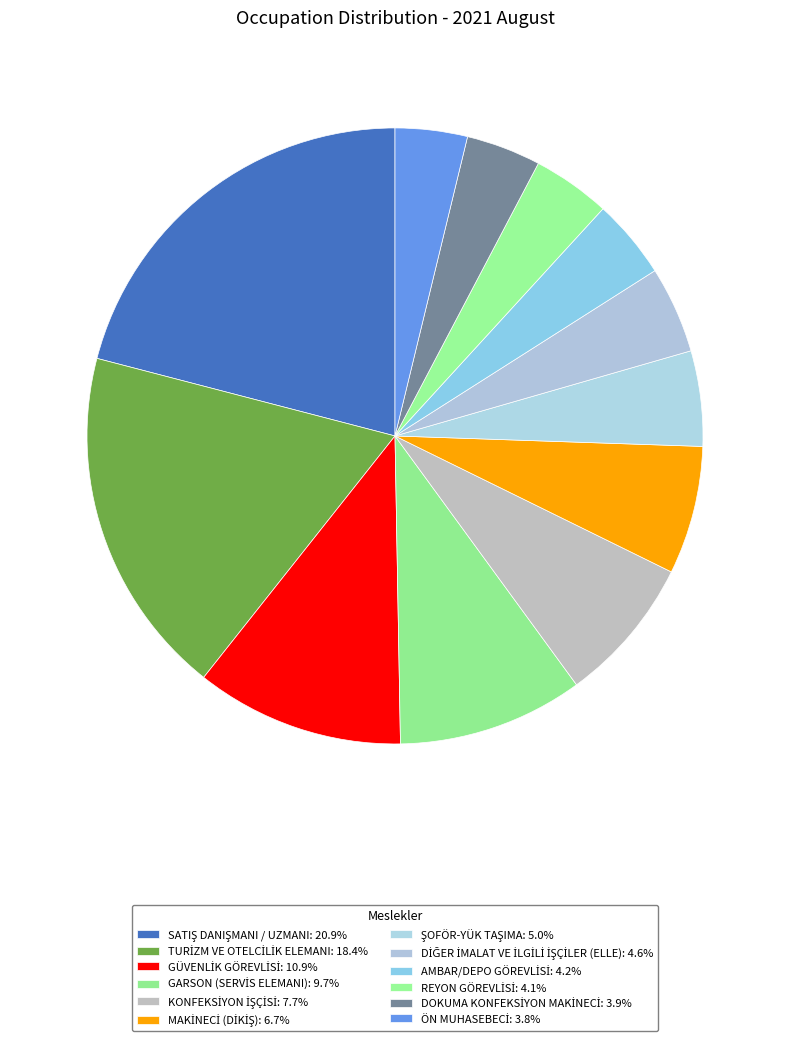

To the nearest percent, what is the combined percentage of GARSON (SERVİS ELEMANI) and DİĞER İMALAT VE İLGİLİ İŞÇİLER (ELLE)?

14%